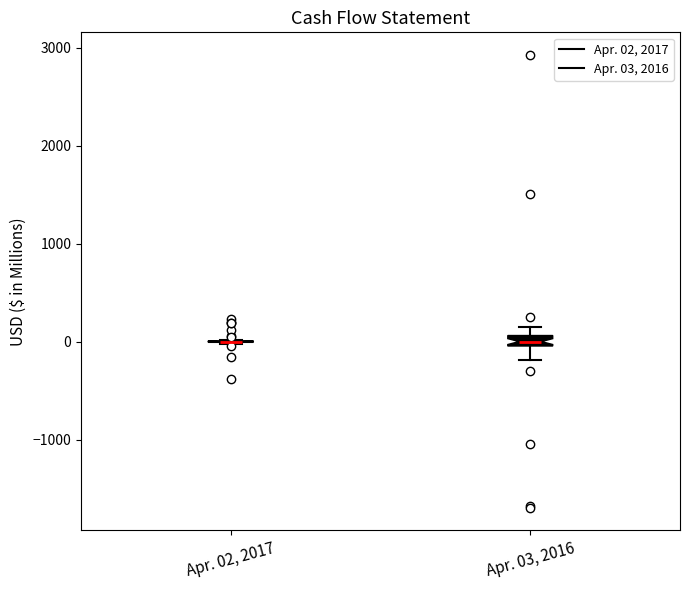

Where is the lower edge of the box for Apr. 03, 2016 on the y-axis? The values are not printed on the chart, so give them approximately, as read against the axis.

0